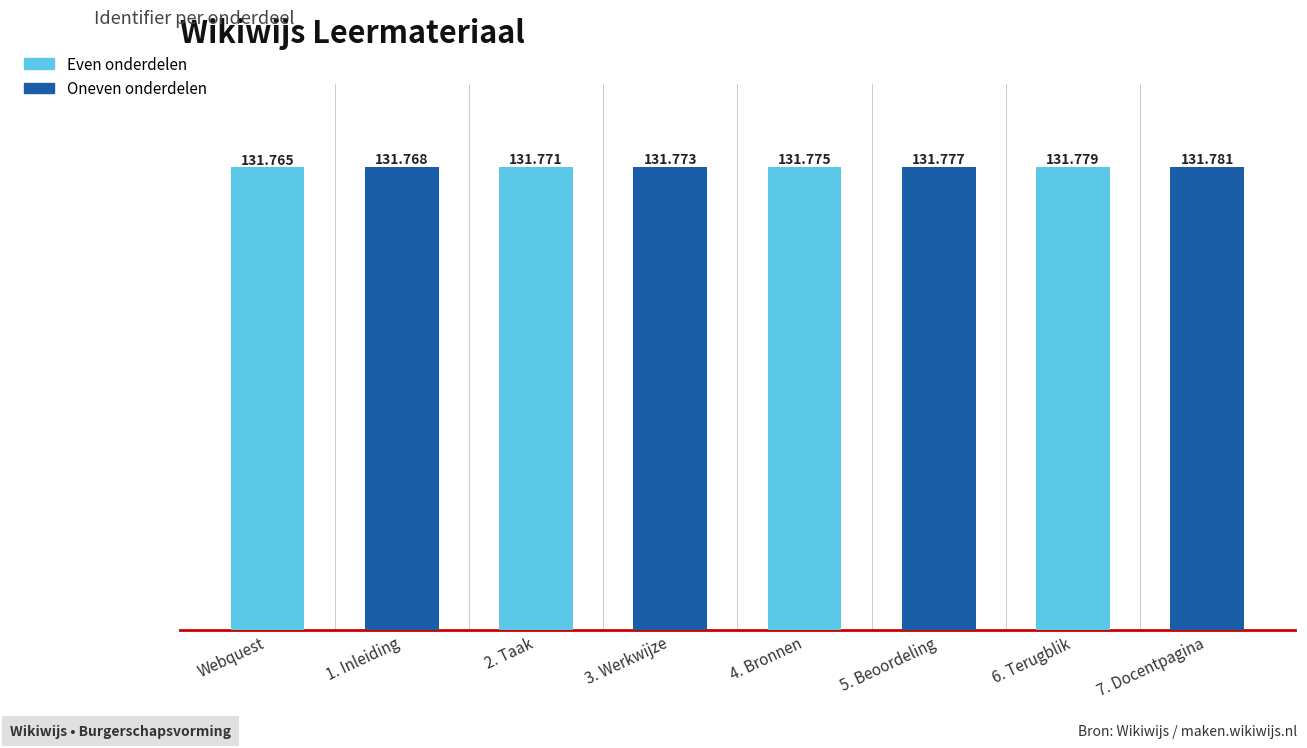

Reading left to right, extract all data points from this chart.

Webquest=131765	1. Inleiding=131768	2. Taak=131771	3. Werkwijze=131773	4. Bronnen=131775	5. Beoordeling=131777	6. Terugblik=131779	7. Docentpagina=131781